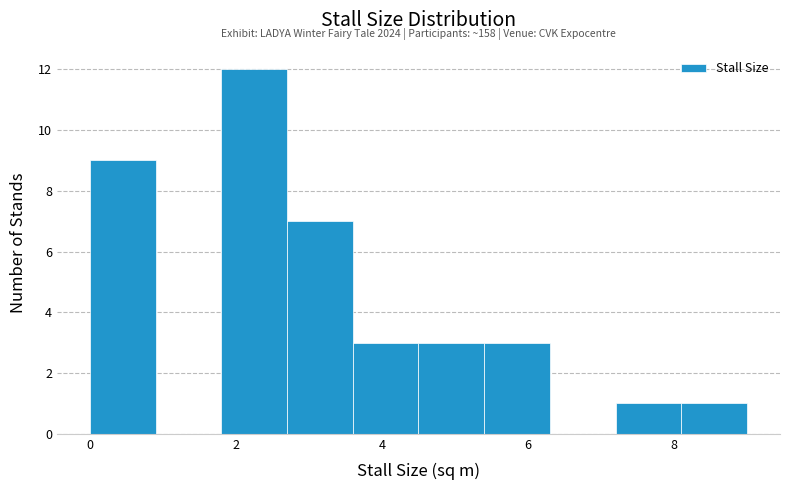

Which range on the x-axis has the tallest bar?

1.8 to 2.7